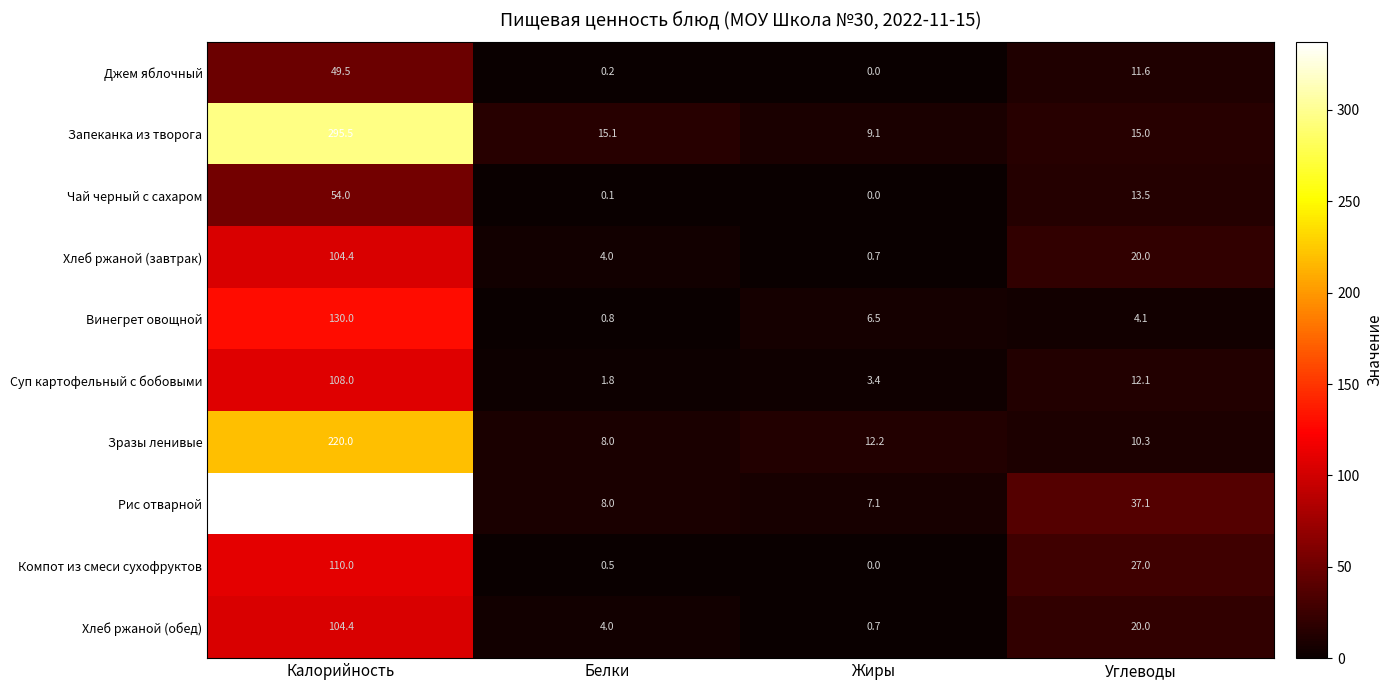

What is the spread (max minus min) of values at Белки?

15.0